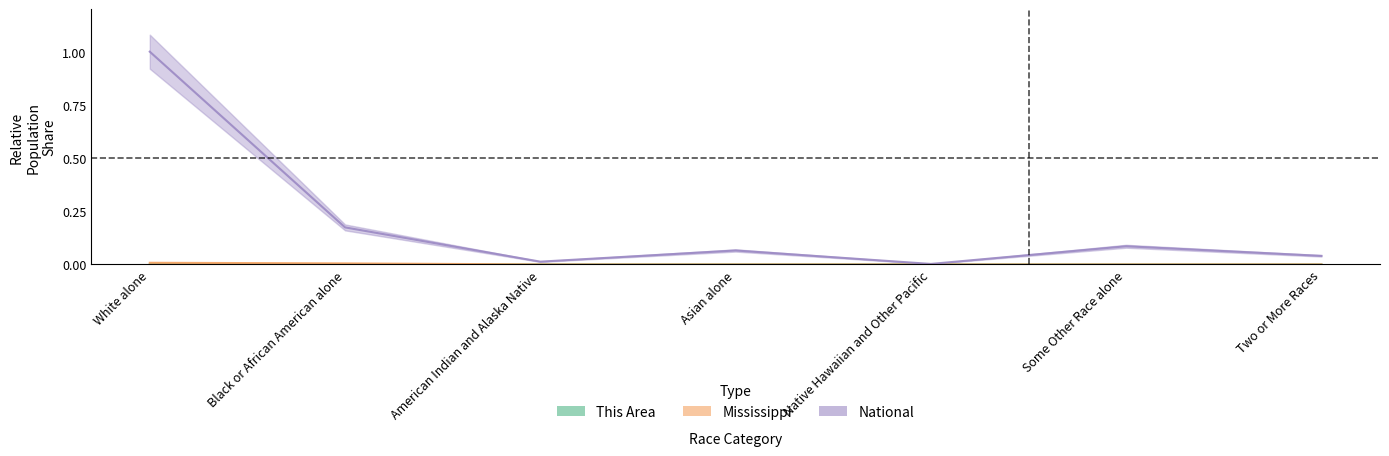

How many interior local valleys does the National series have?

2